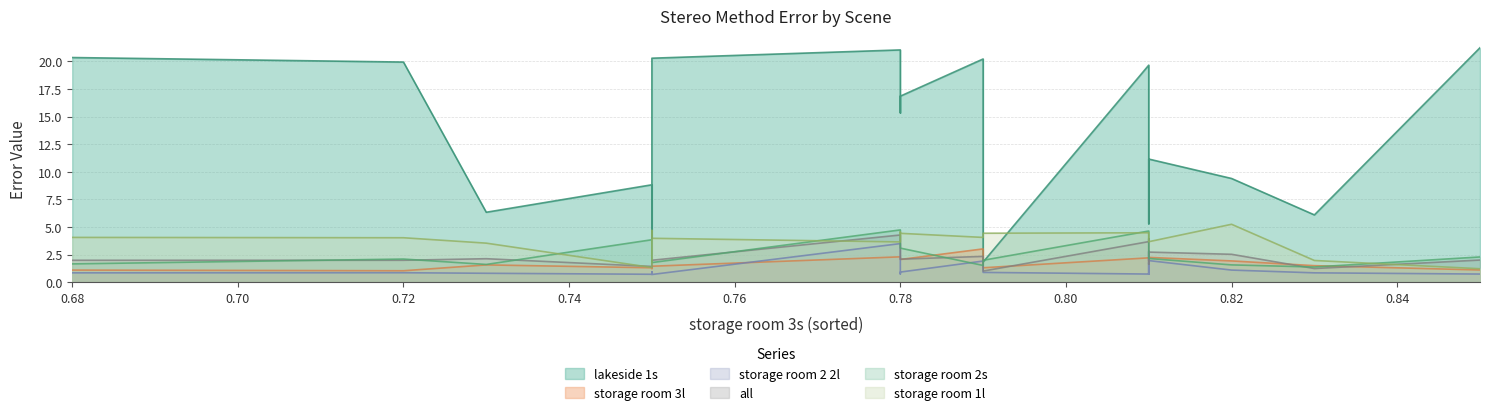

How many interior local peaks does the storage room 2s series have?

3